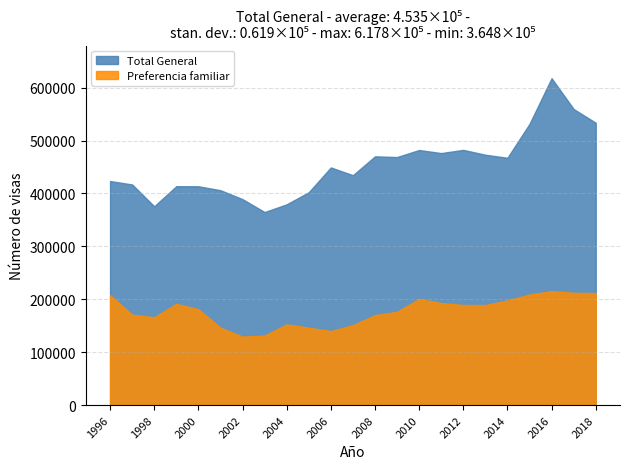

What is the difference between the maximum and minimum values in the Preferencia familiar series?

86084